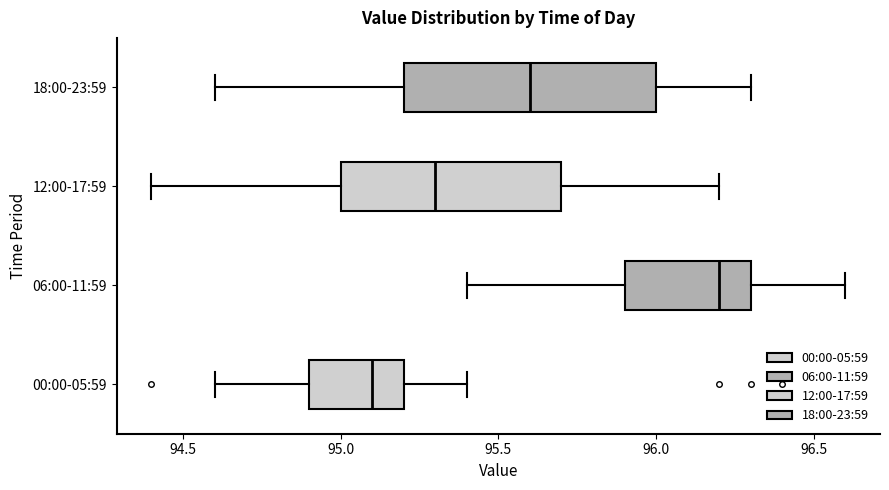

Reading bottom to top, read every box against the x-axis: the position of its median line, the range the box covers, and the ends of its whiskers. The values are not printed on the chart, so give them approximately, as read against the axis.

00:00-05:59: median 95.1, box 94.9 to 95.2, whiskers 94.6 to 95.4
06:00-11:59: median 96.2, box 95.9 to 96.3, whiskers 95.4 to 96.6
12:00-17:59: median 95.3, box 95.0 to 95.7, whiskers 94.4 to 96.2
18:00-23:59: median 95.6, box 95.2 to 96.0, whiskers 94.6 to 96.3